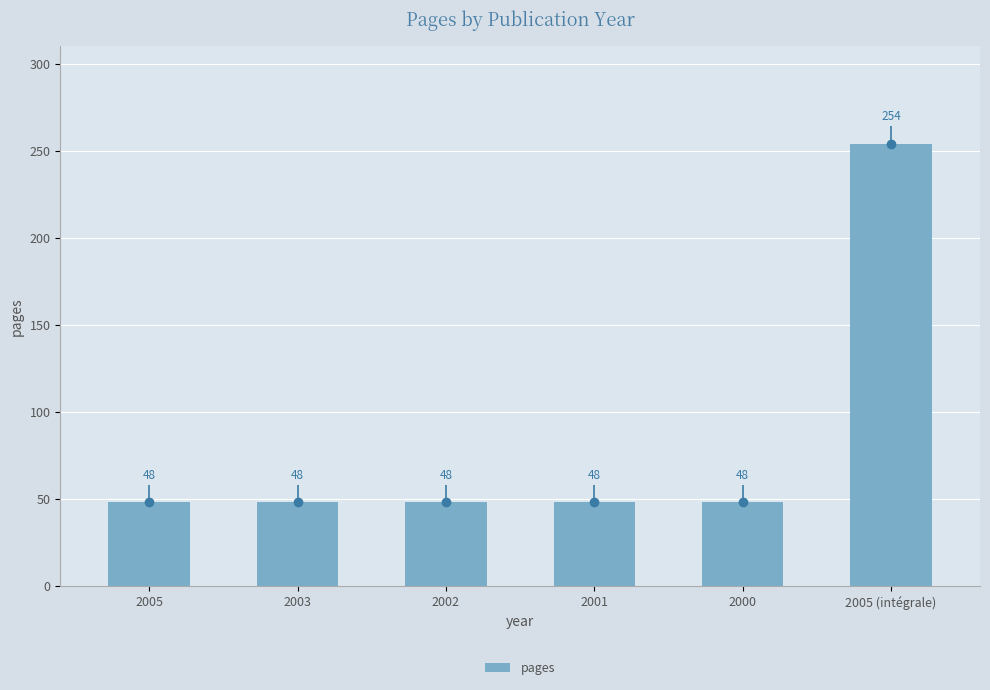

What is the label of the 2nd bar from the left?

2003